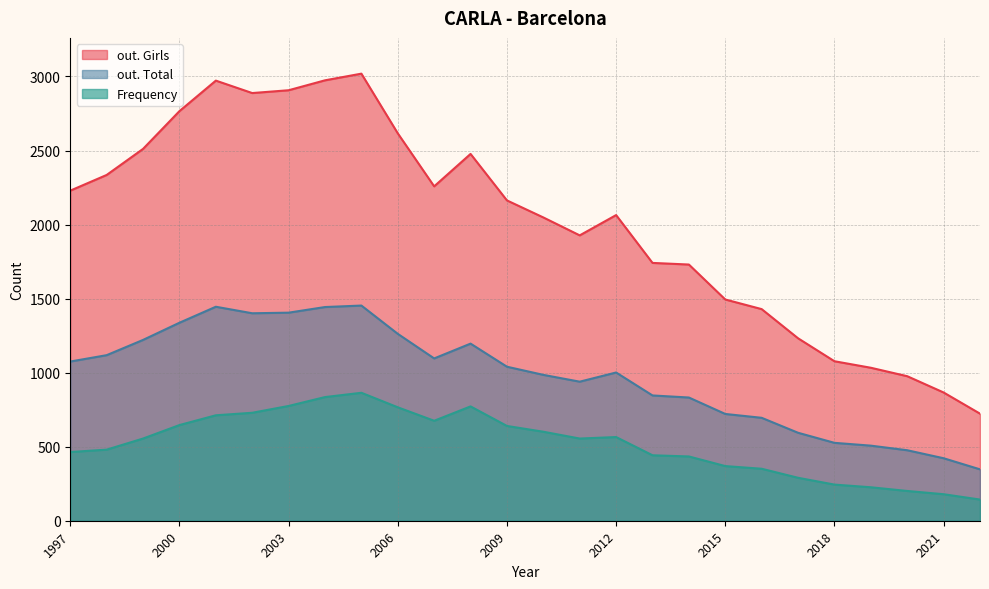

Is it true that Frequency equals 316 at 2001?

False